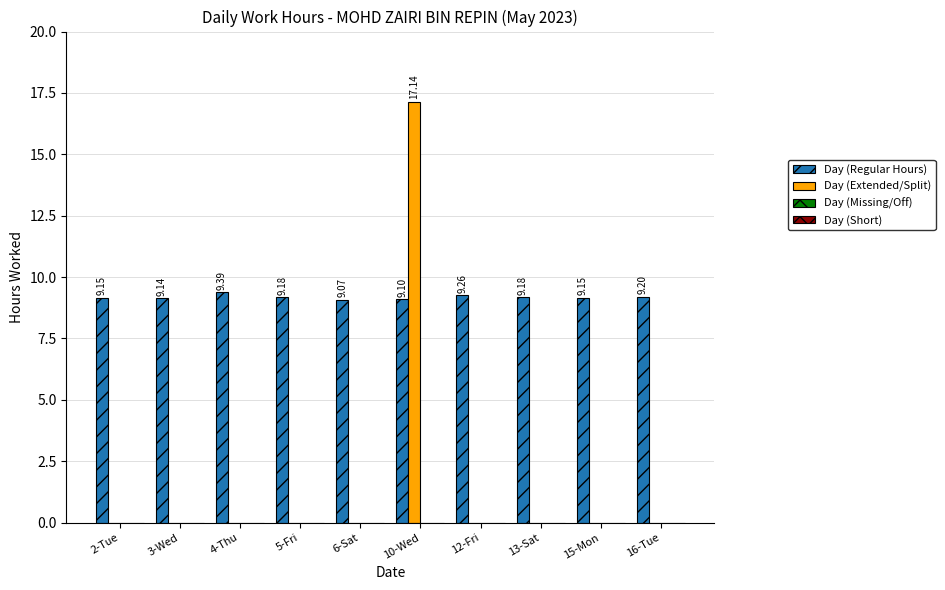

What is the sum of all Day (Extended/Split) values?

17.1